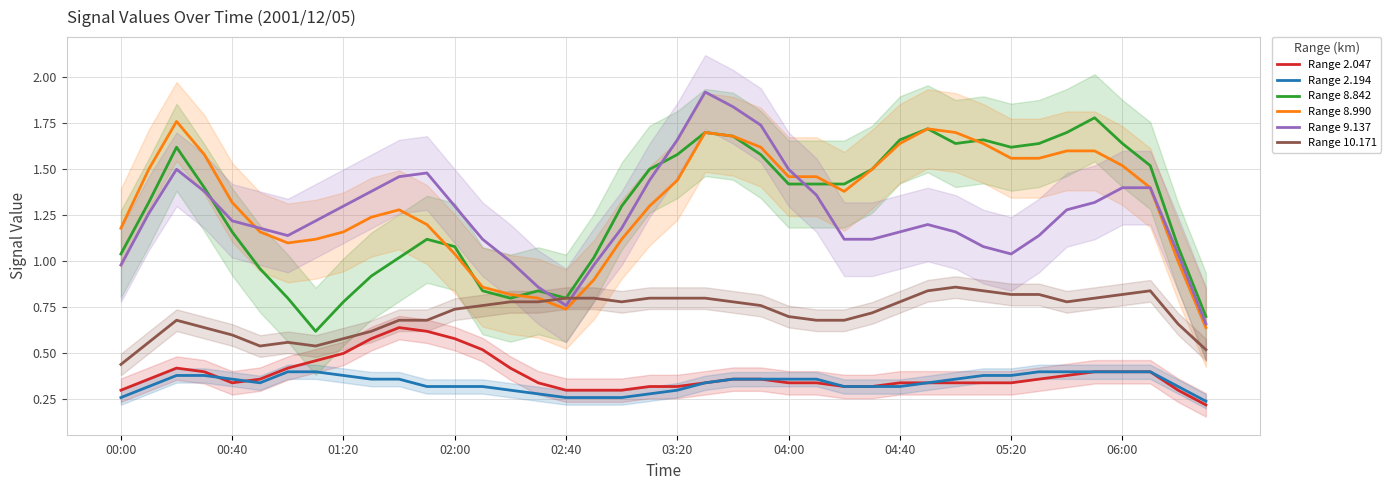

Where does the Range 8.990 series first go above 1?

00:00